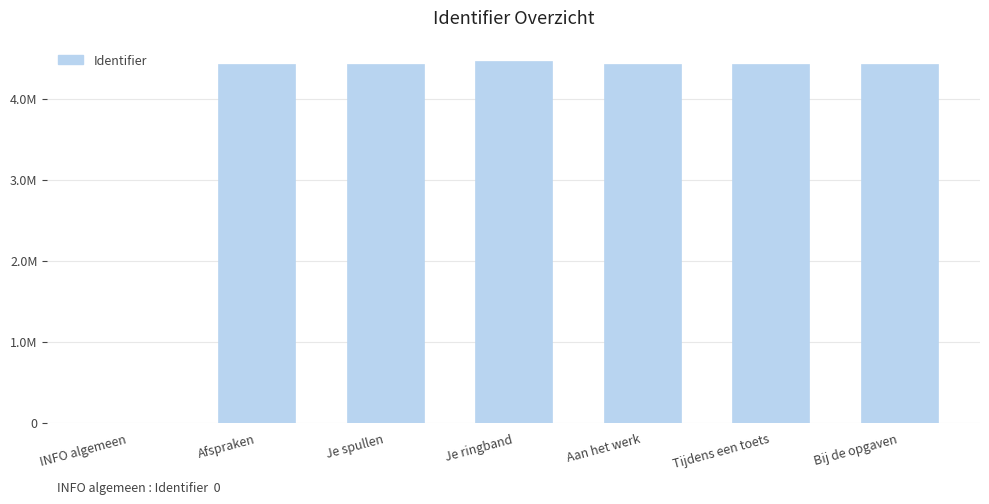

What is the sum of the values at Je ringband and Bij de opgaven?

8898414